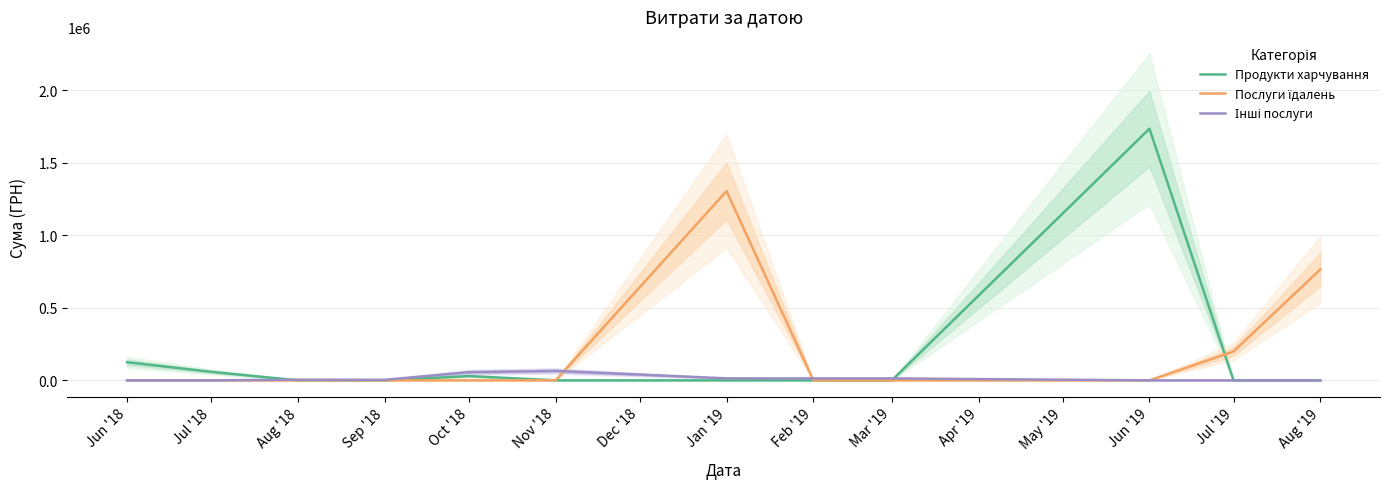

Is it true that Інші послуги equals 0.0 at Jul '18?

True